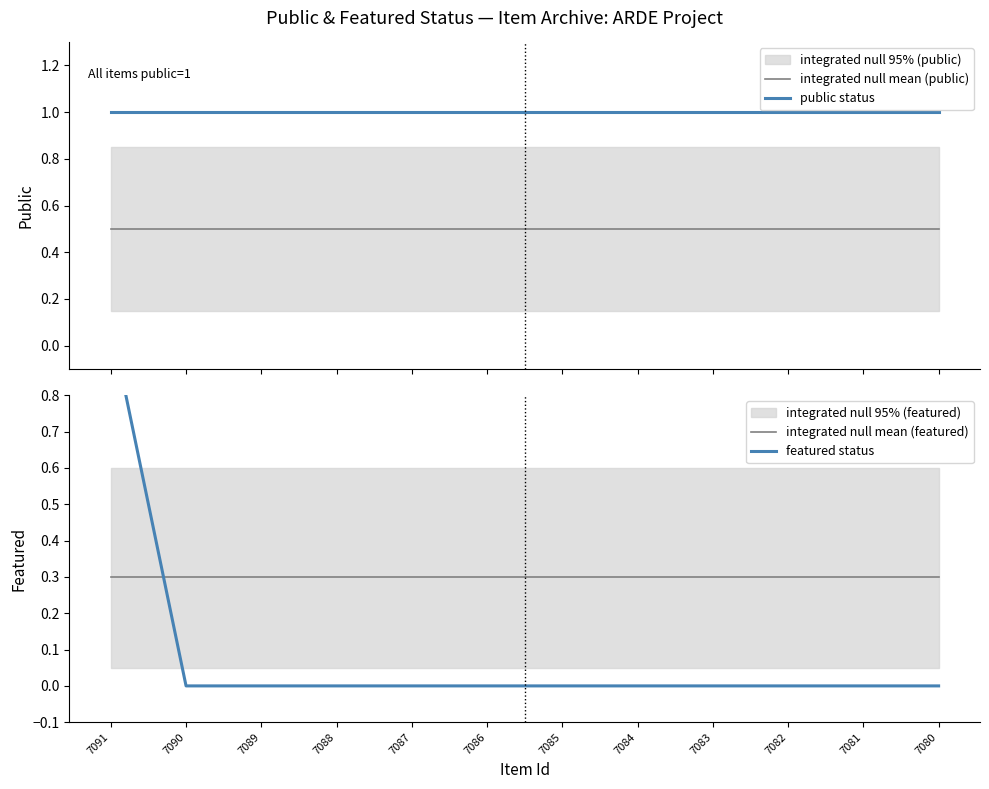

What are all the series names shown in the legend?

integrated null mean (public), public status, integrated null mean (featured), featured status